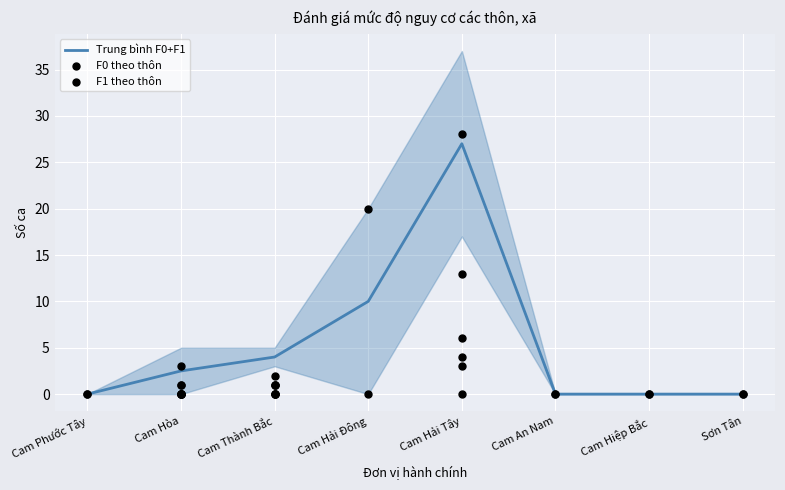

Between Sơn Tân and Cam Thành Bắc, which is larger?

Cam Thành Bắc